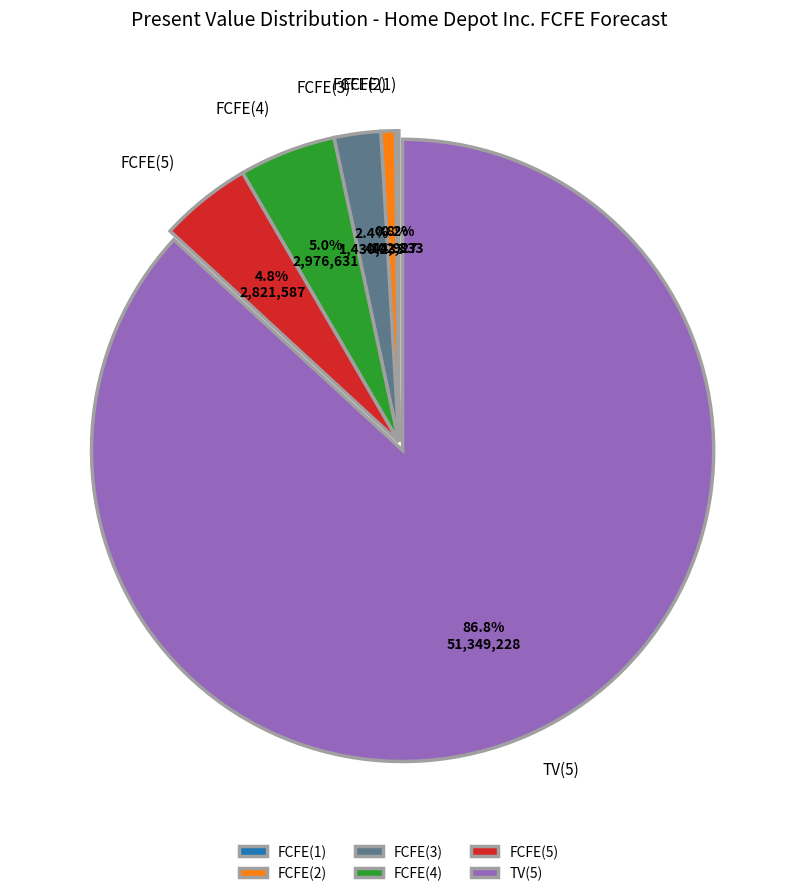

Is FCFE(3) the majority of the pie?

No